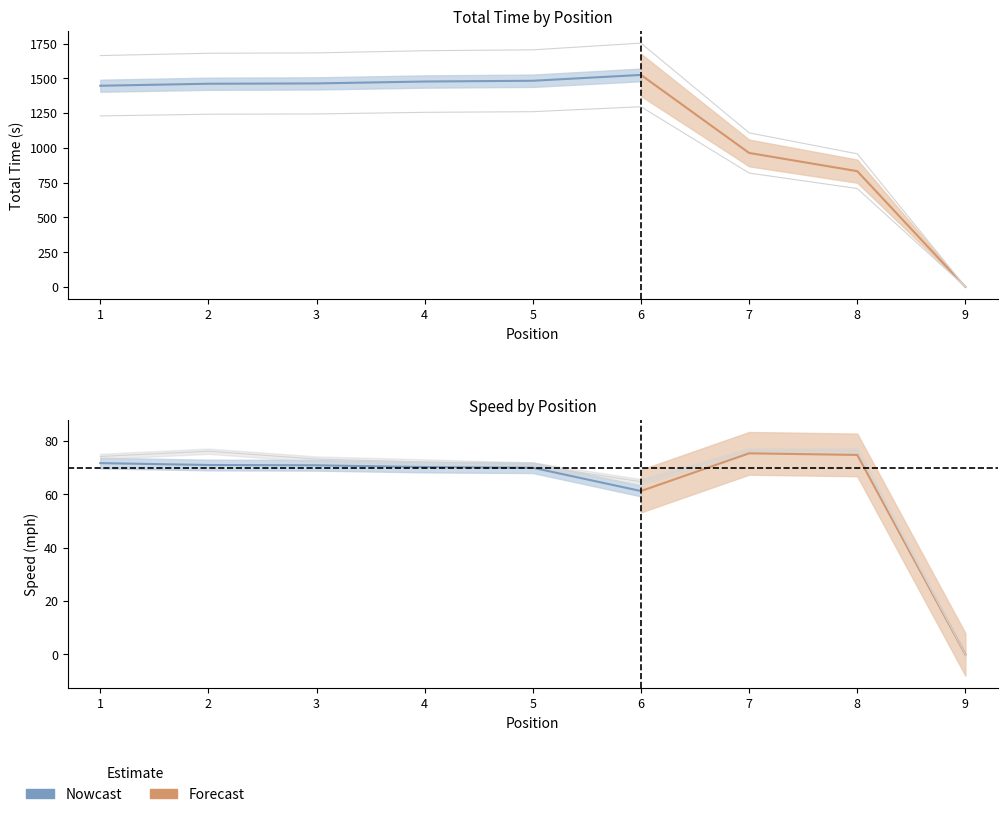

Reading left to right, transcribe all the data shown in this chart.

Total Laps: 1229.4	1241.6	1243.6	1255.2	1259.9	1295.5	818.7	707.4	0.0
Total Time: 1663.4	1679.9	1682.5	1698.2	1704.5	1752.7	1107.6	957.1	0.0
Best Speed: 74.2	76.1	73.2	72.1	71.0	64.7	76.3	76.4	0.0